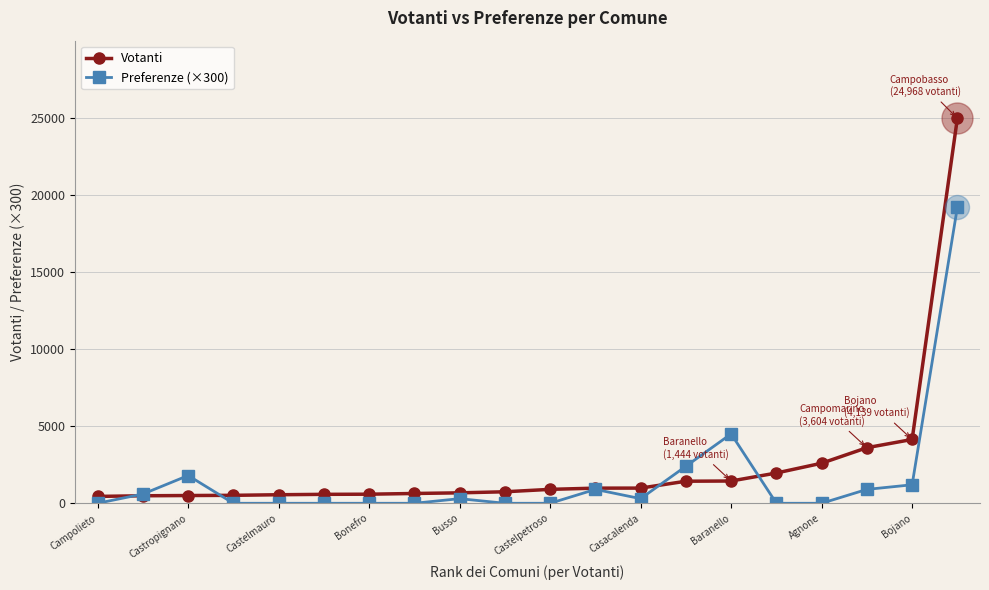

Which series has the largest range (max minus min)?

Votanti